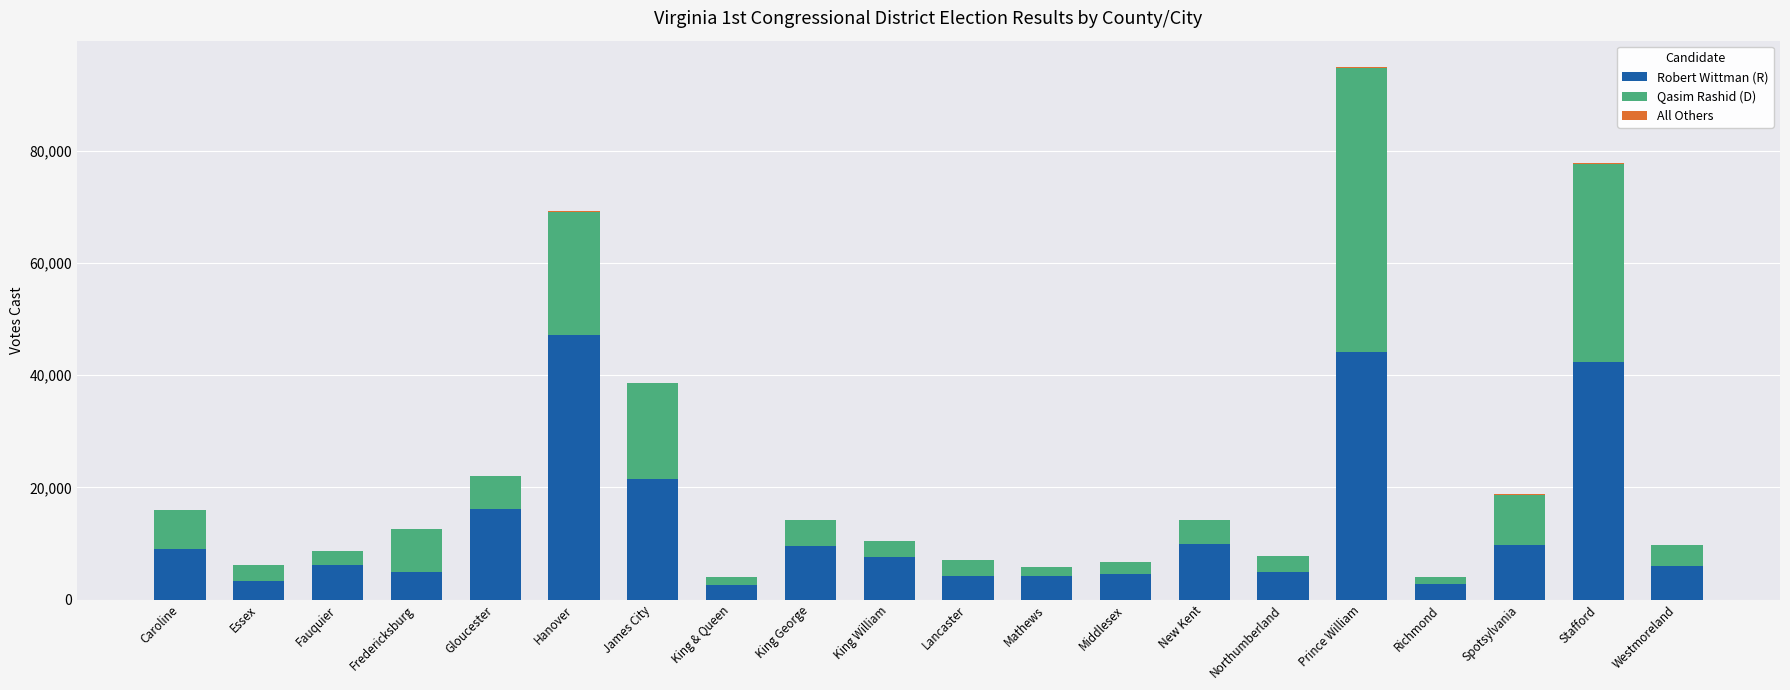

The Robert Wittman (R) series shows 21571 at James City. True or false?

True